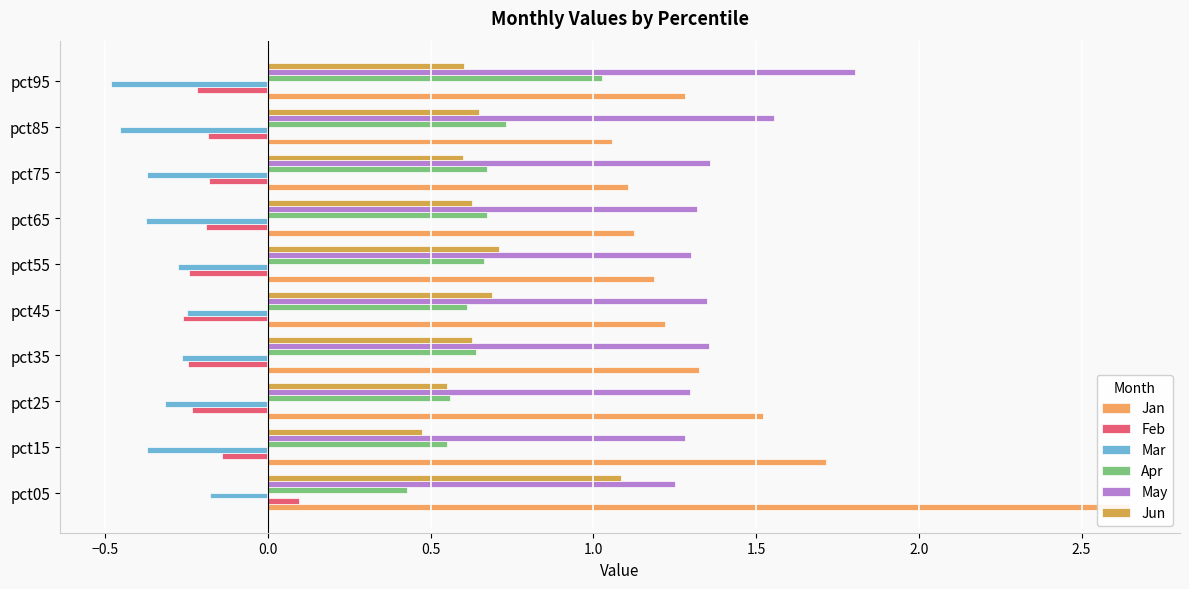

What is the value of the Feb bar at the 1st from the left?

0.1